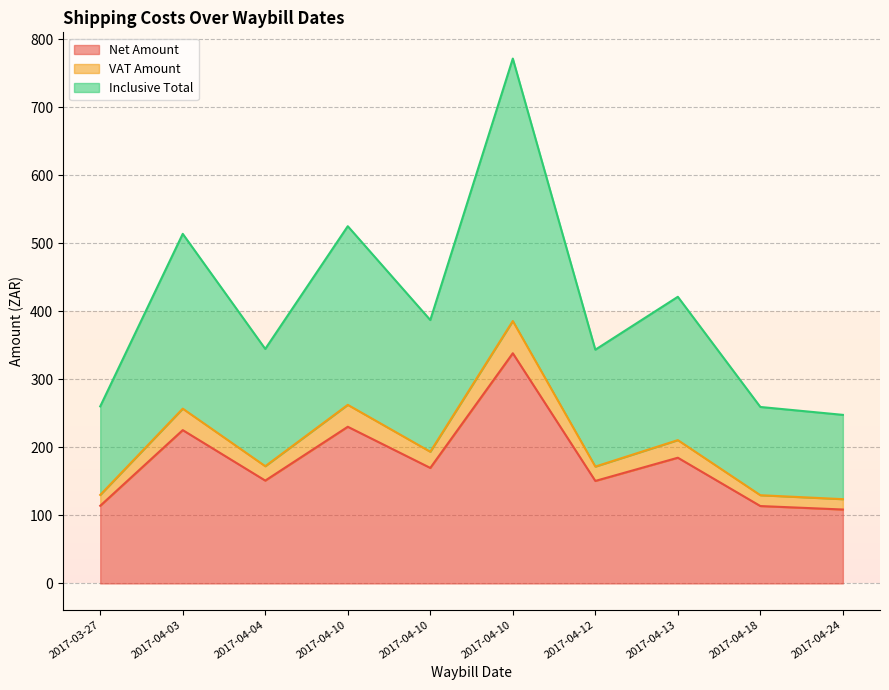

Which category has the highest value in the VAT Amount series?

2017-04-10